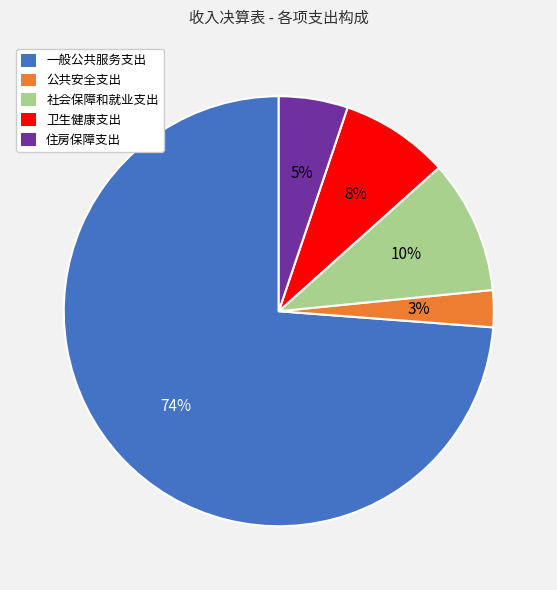

Combined, do 卫生健康支出 and 一般公共服务支出 account for over 50%?

Yes